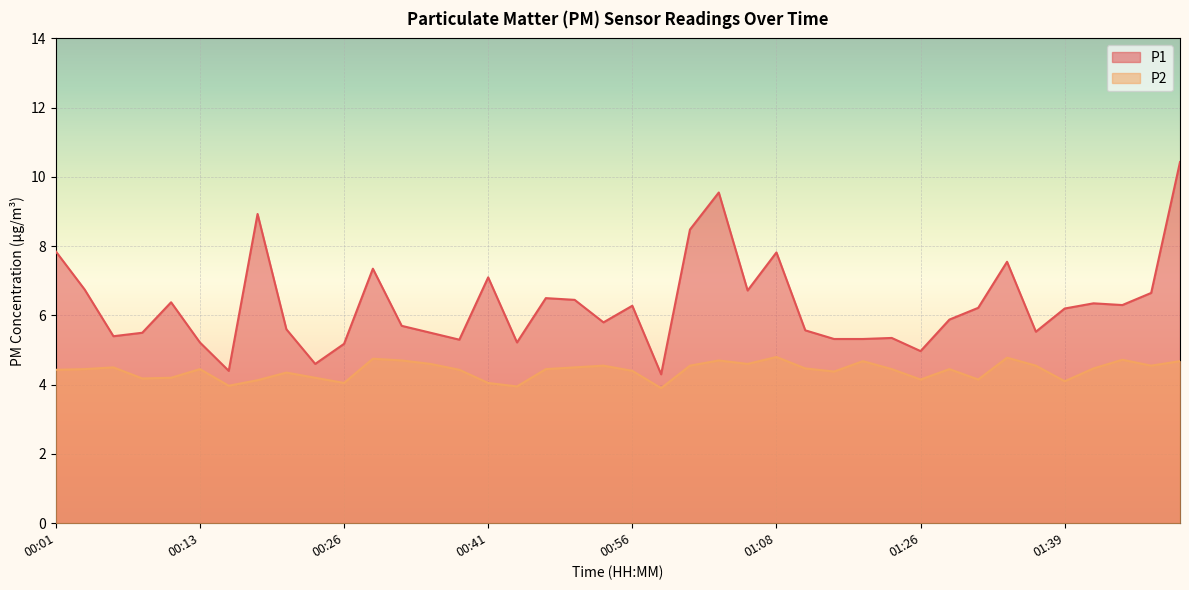

True or false: P1 has a value of 5.2 at 00:43.

True